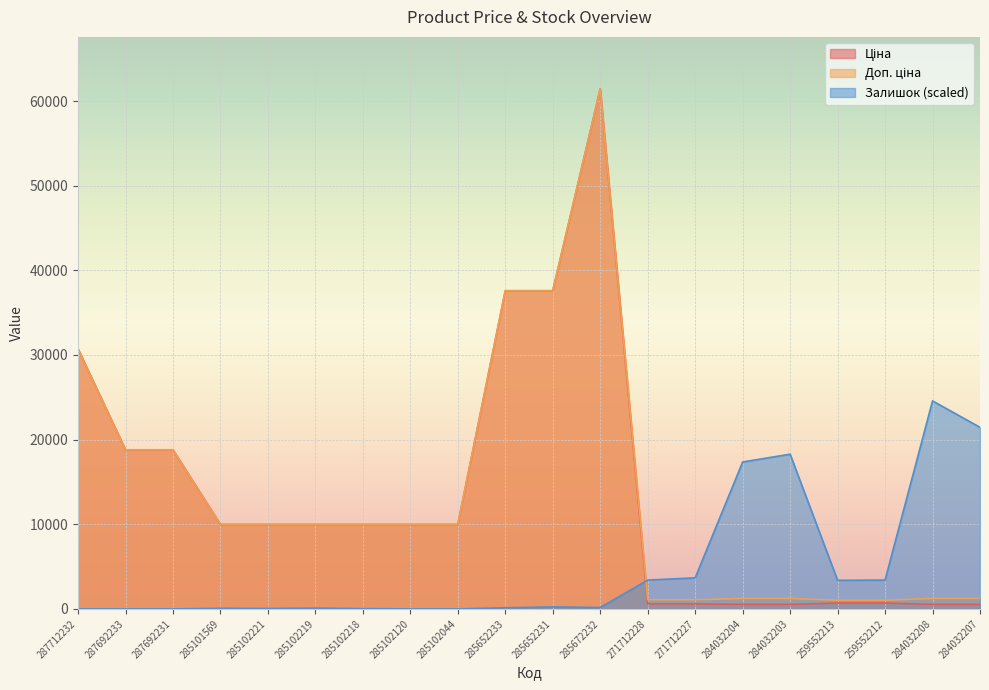

What is the difference between the highest and lowest values at 287692231?

18796.8